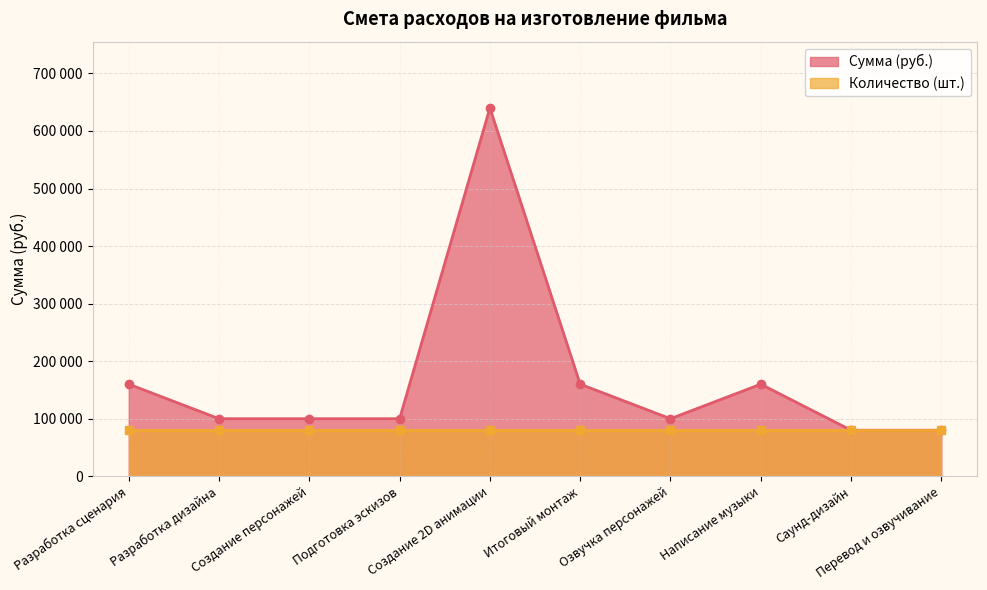

What is the difference between the second highest and second lowest values?

80000